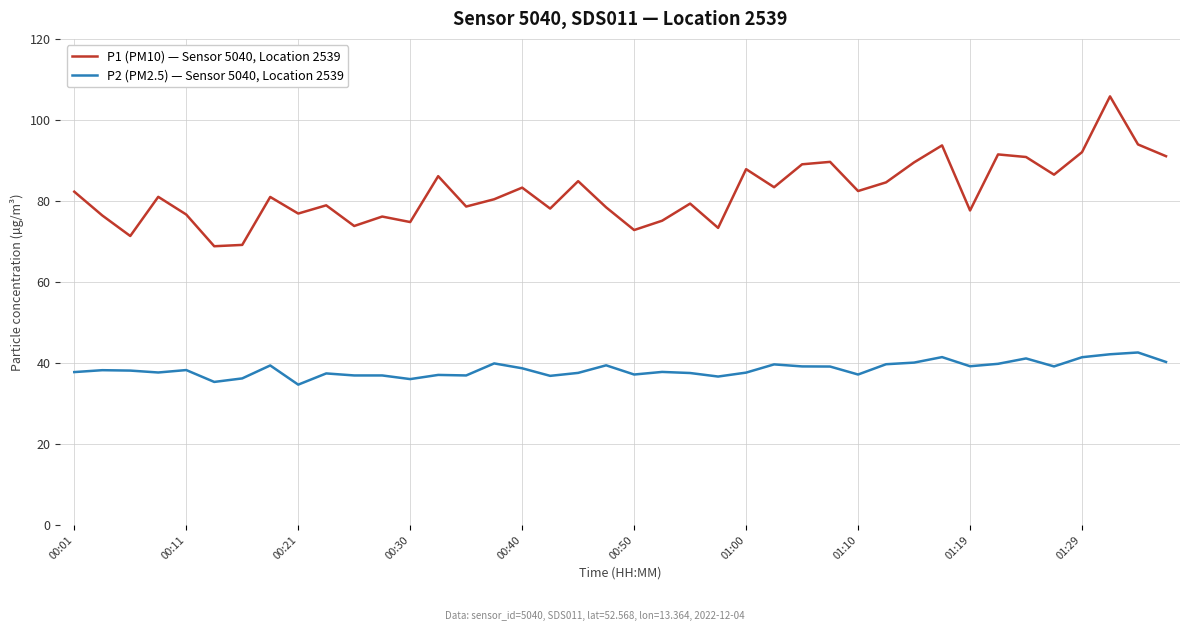

What is the maximum value shown in the chart?

105.8